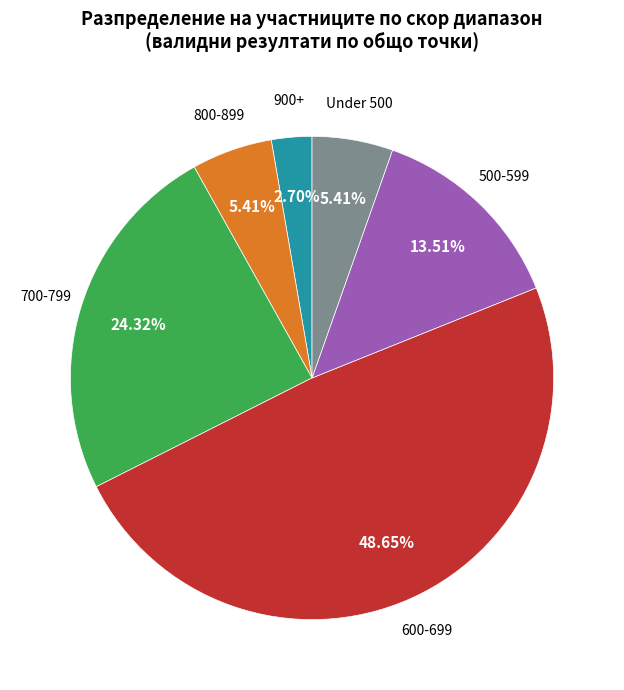

Is there any slice that represents more than half of the pie?

No